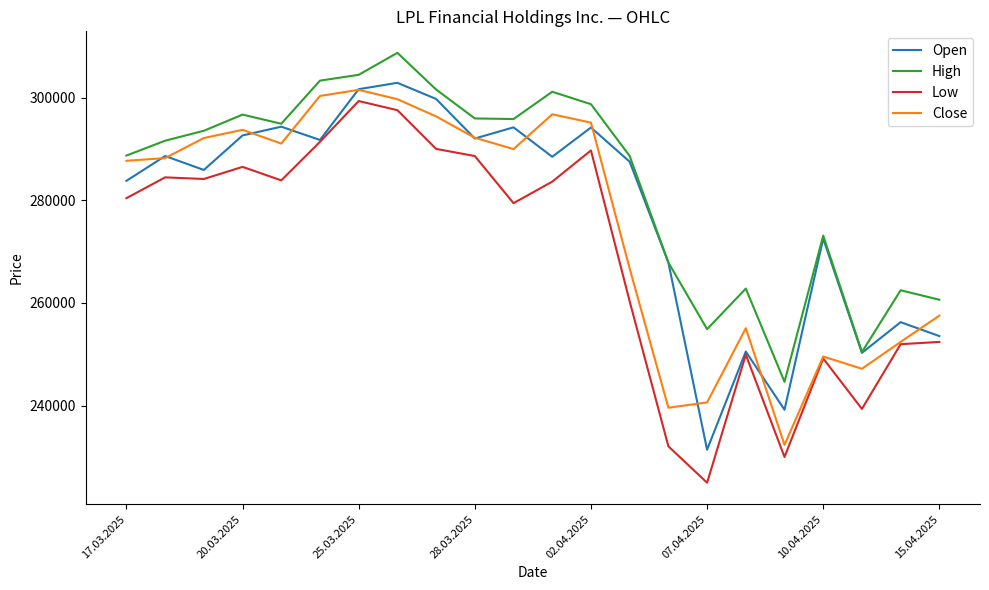

True or false: High and Low intersect in this chart.

False